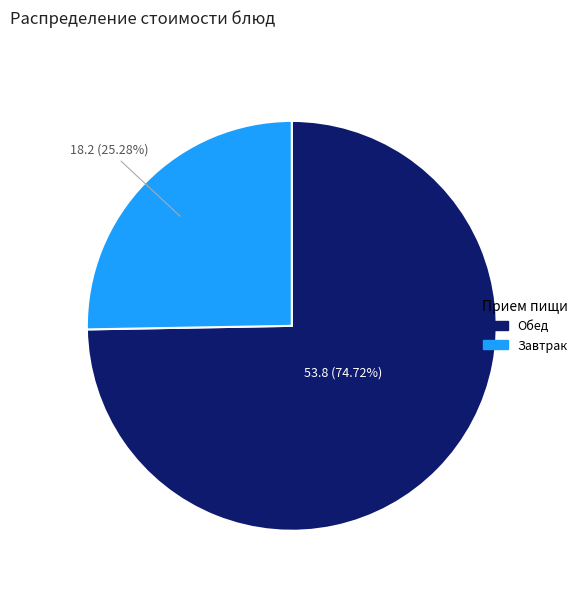

Is there any slice that represents more than half of the pie?

Yes